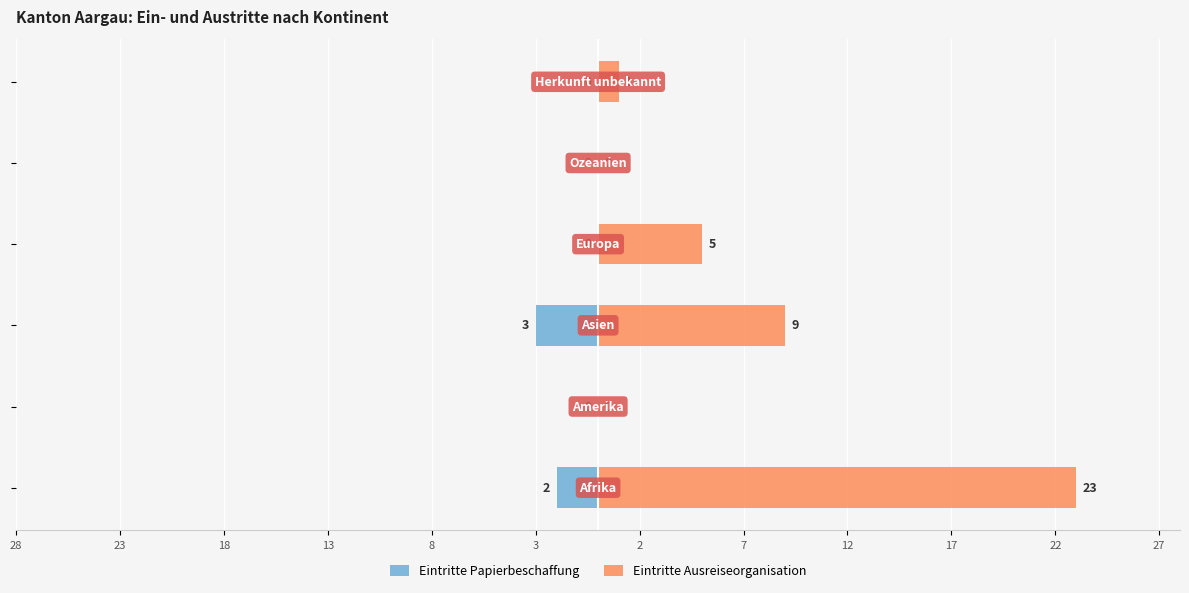

Does the chart contain any negative values?

Yes